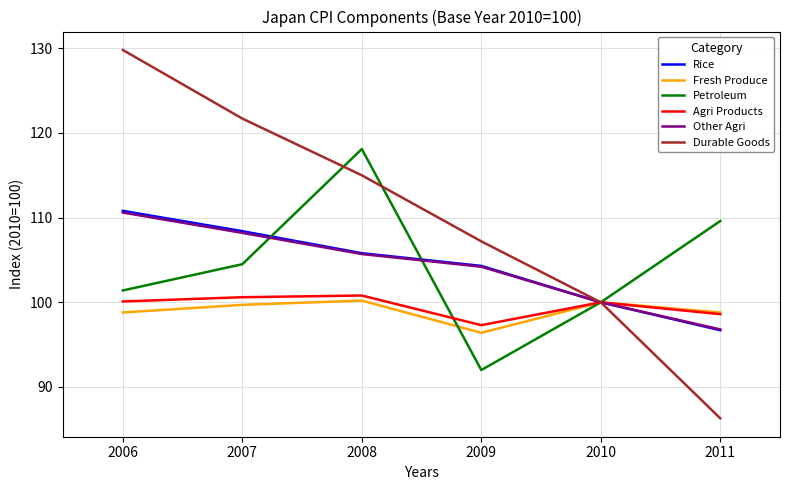

What is the spread (max minus min) of values at 2007?

22.0